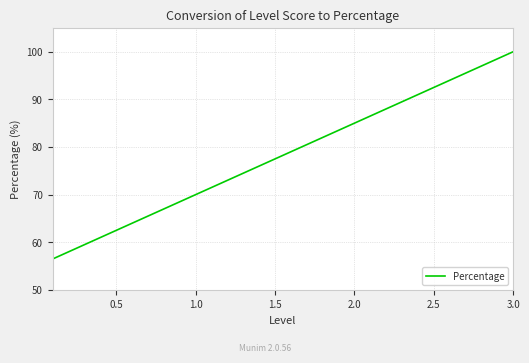

What is the difference between the maximum and minimum values?

43.5